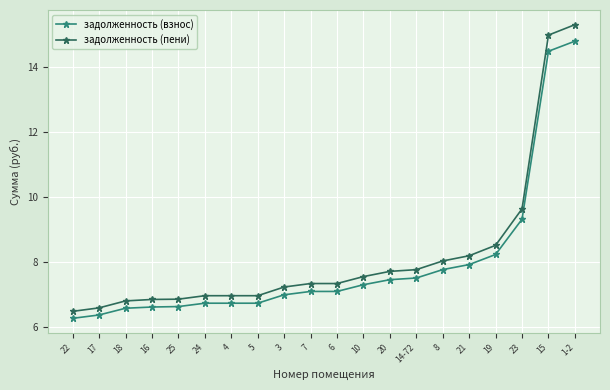

What is the label of the 12th point from the right?

3